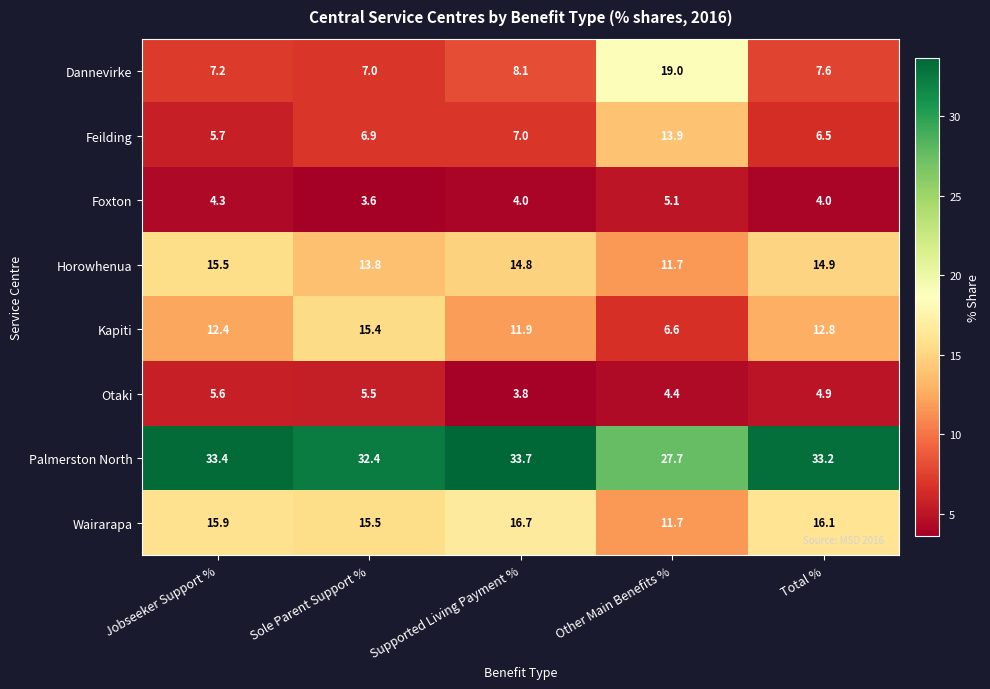

Which label corresponds to the smallest value in the chart?

Sole Parent Support %